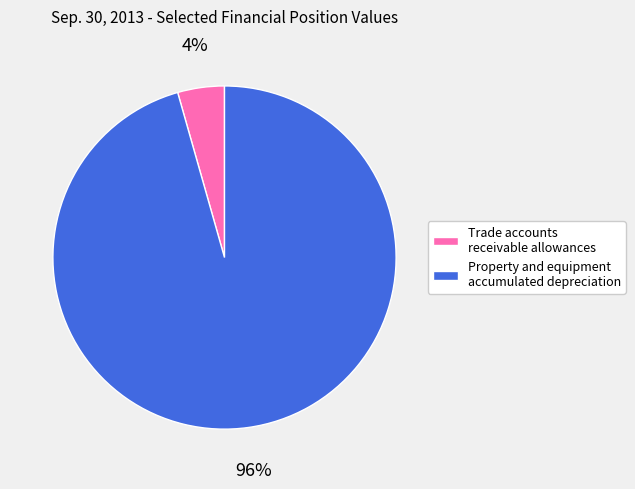

Is the sum of Trade accounts receivable allowances and Property and equipment accumulated depreciation greater than half?

Yes